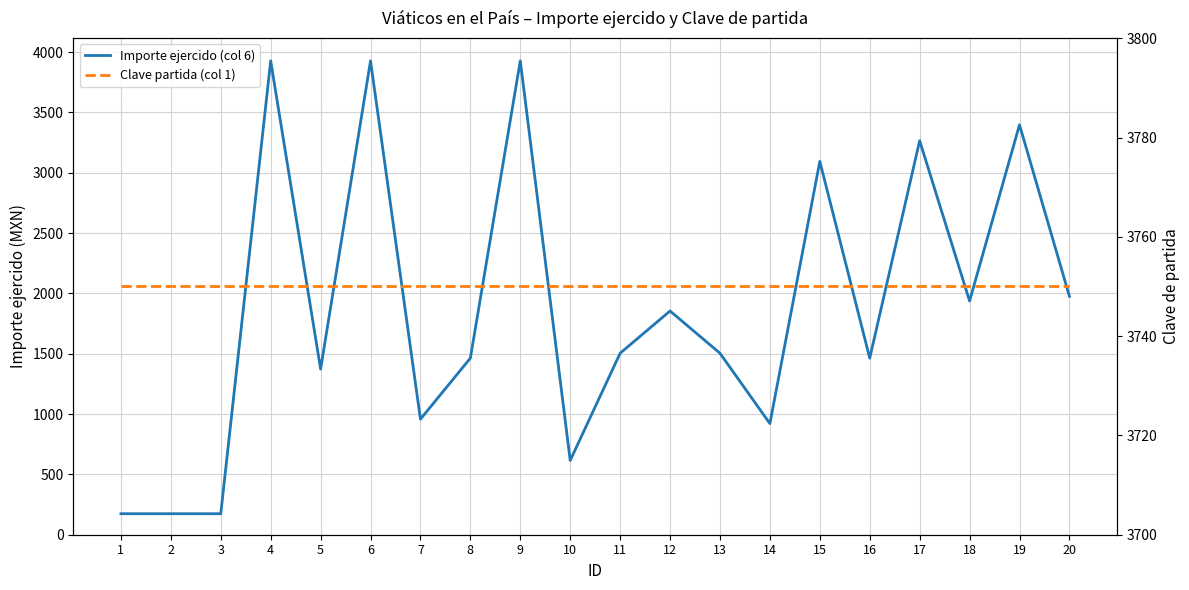

What is the total value across all series at 10?

4365.5